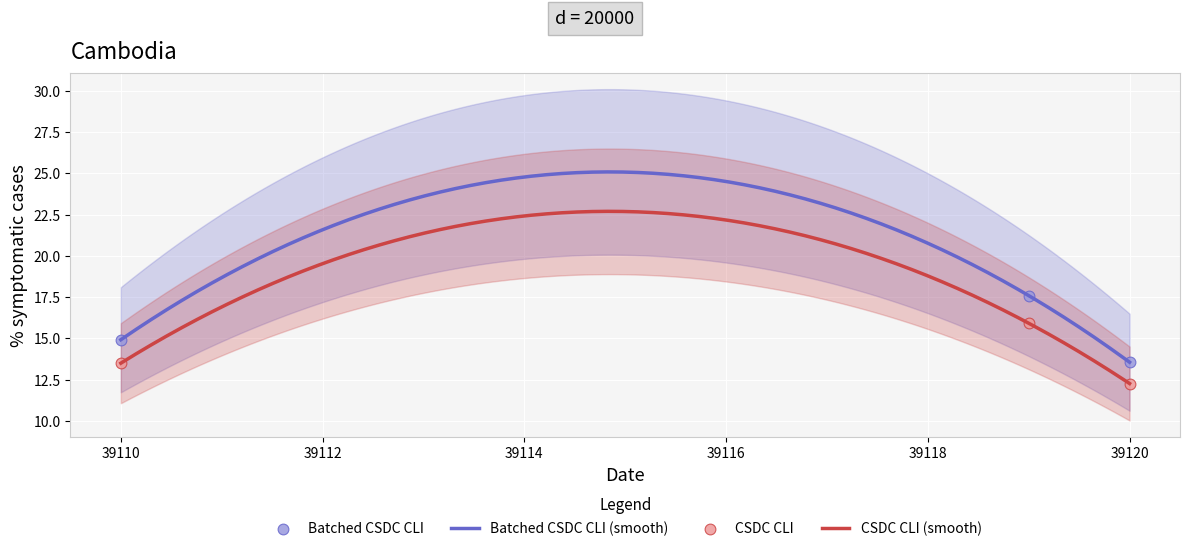

What is the change in value from 39119 to 39120?

-4.0